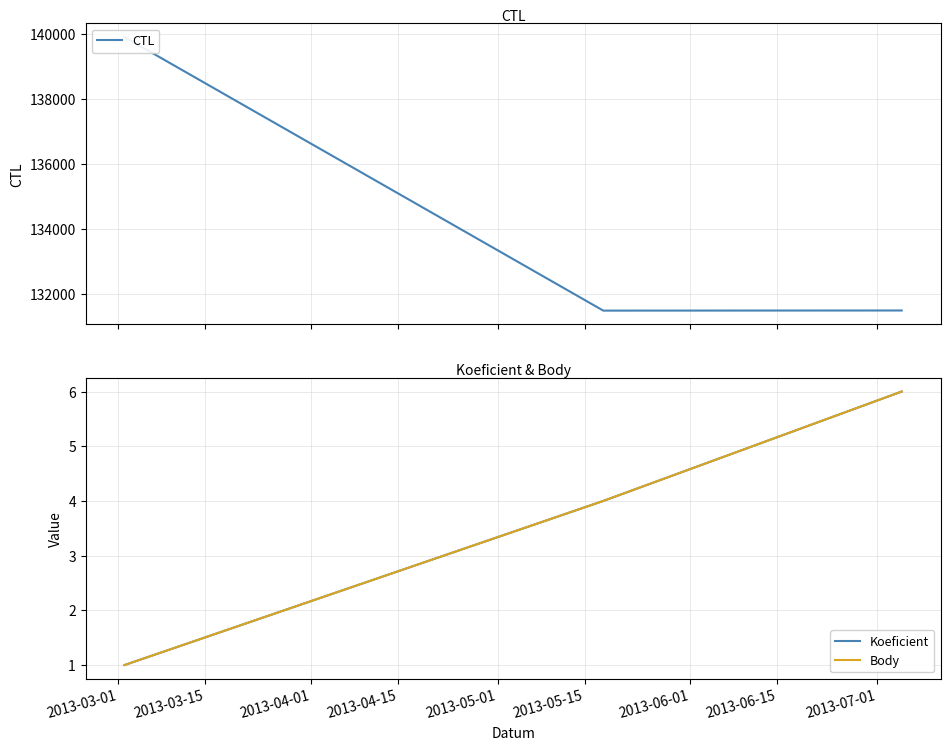

What is the lowest value of the Body series?

1